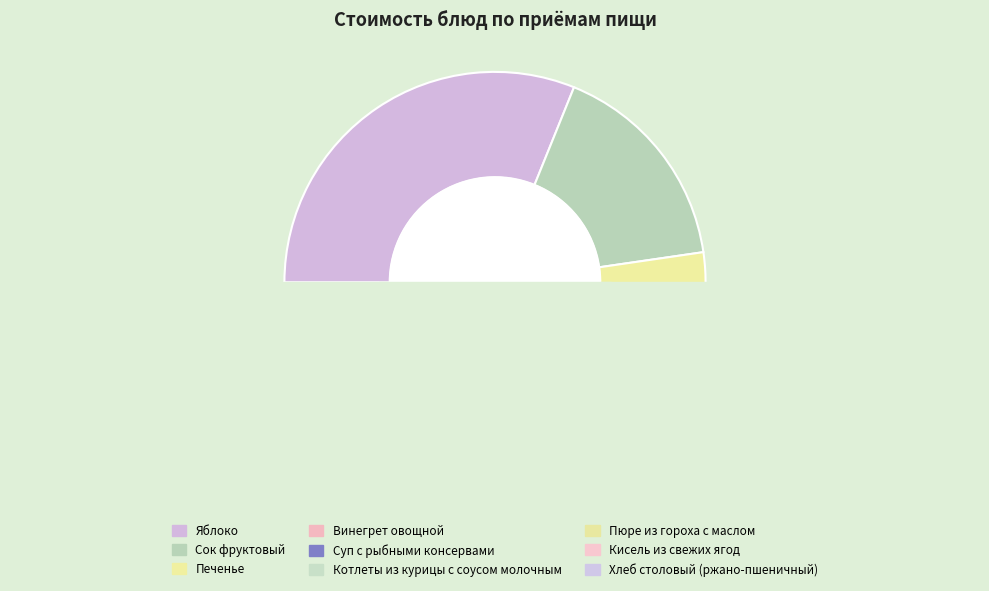

To the nearest percent, what is the combined percentage of Хлеб столовый (ржано-пшеничный) and Котлеты из курицы с соусом молочным?

16%